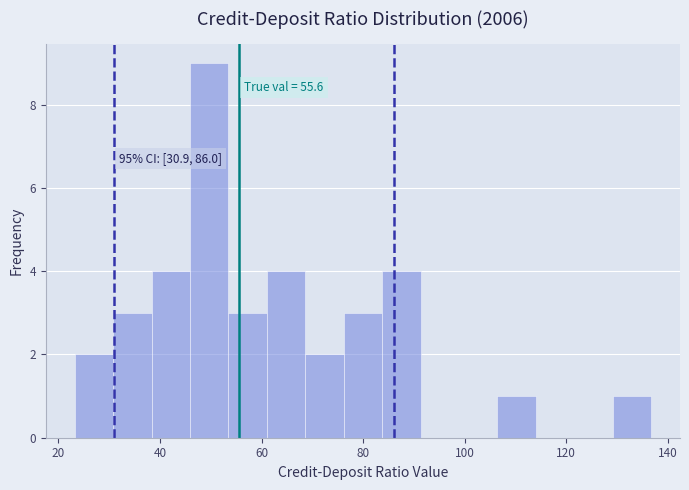

Read against the x-axis, roughly where is the centre of the tallest bar?

50